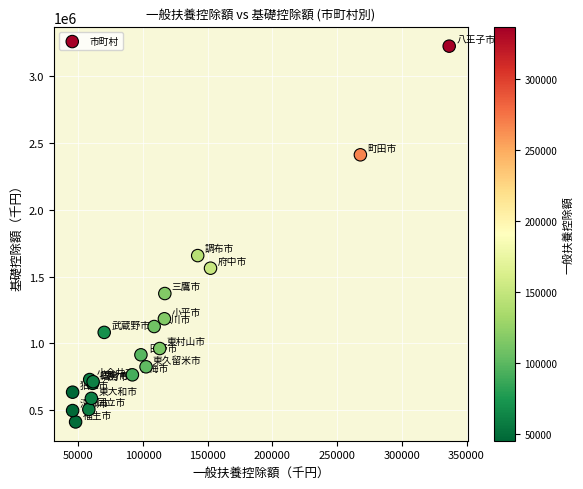

What Y value in the scatter plot is closest to 1819290?

1657920